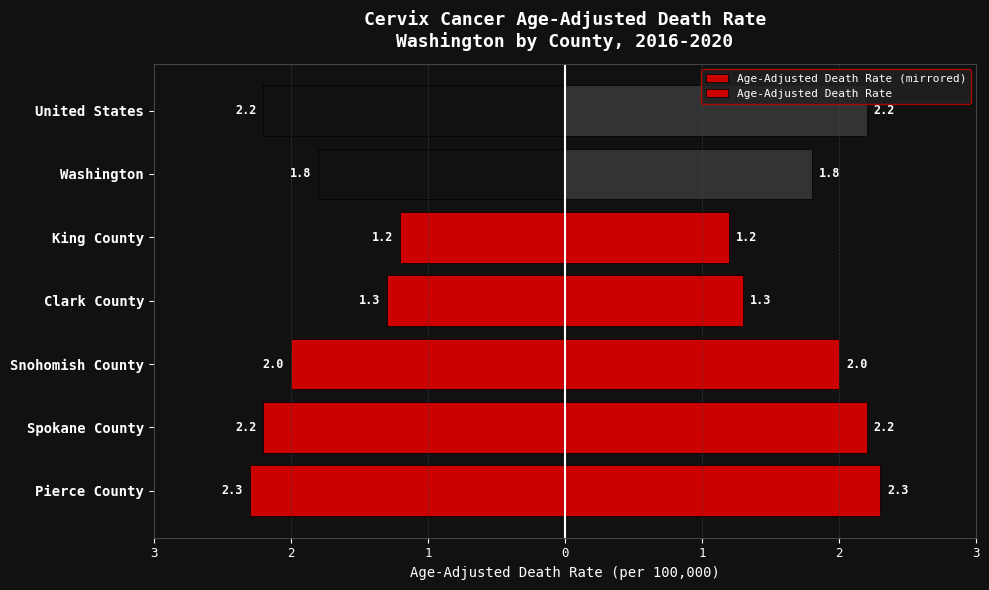

How many distinct data groups are displayed?

2